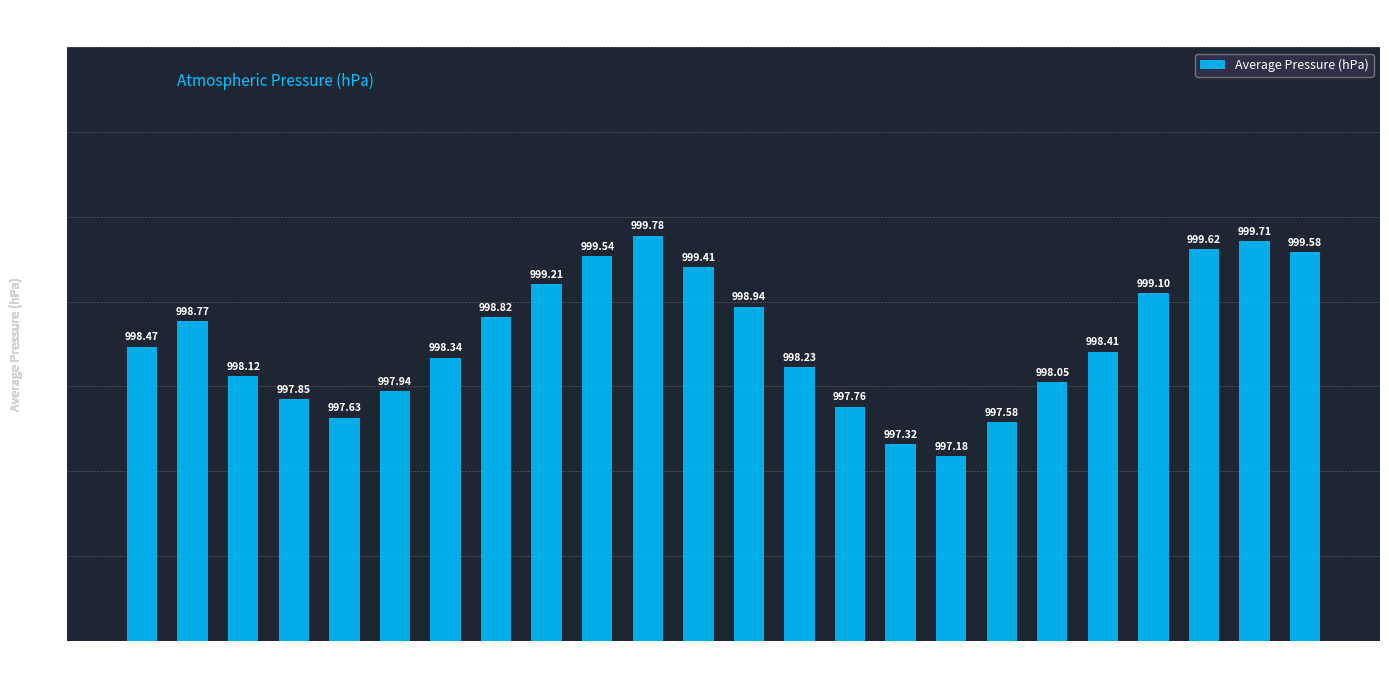

How many bars are there in total?

24